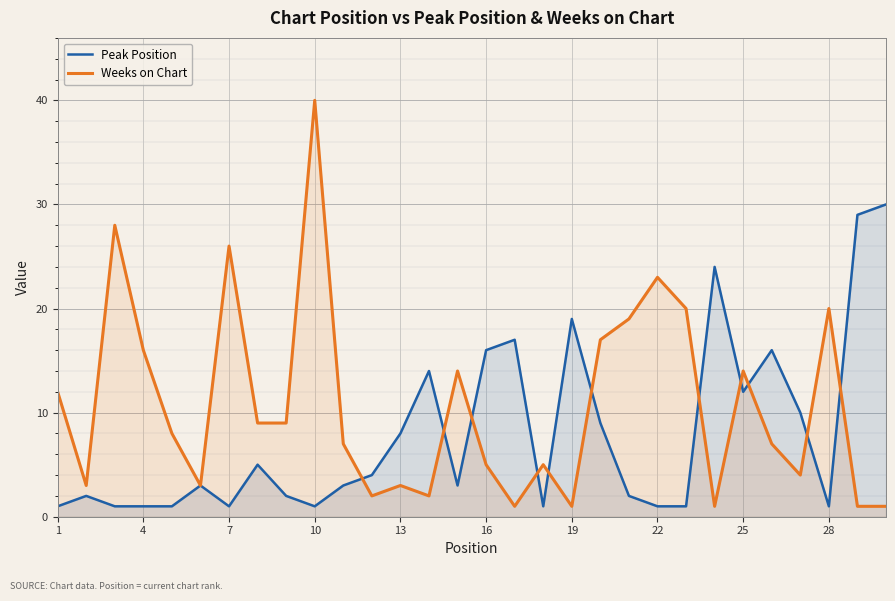

Which series has the widest spread of values?

Weeks on Chart